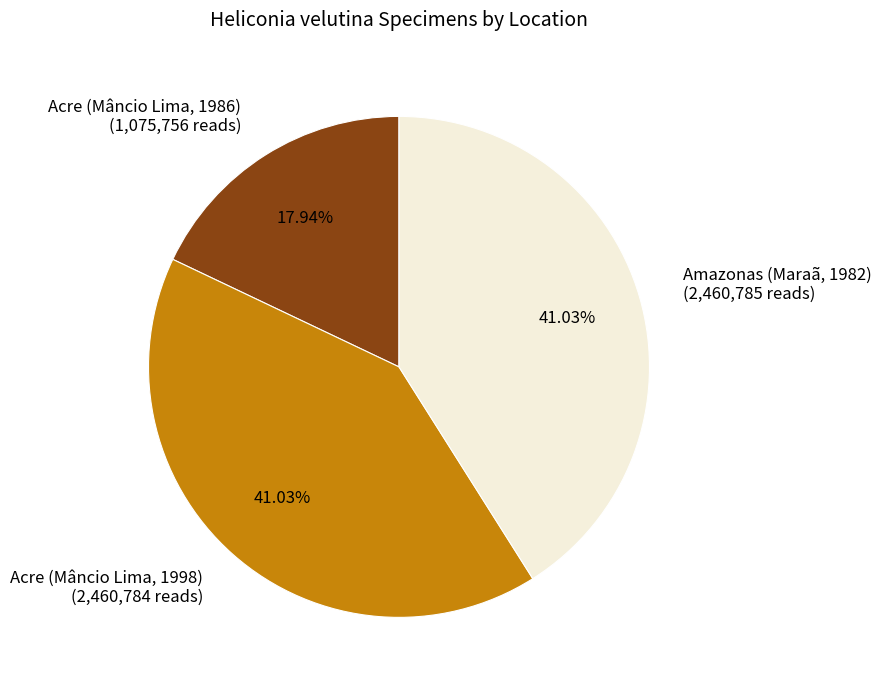

Which category has the smallest portion of the pie?

Acre (Mâncio Lima, 1986)